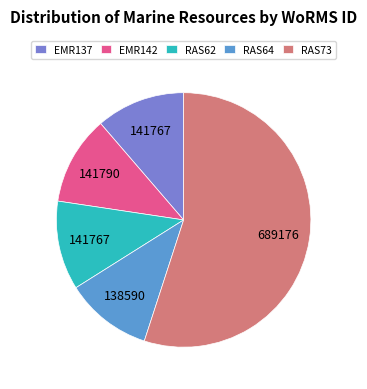

How many slices are in this pie chart?

5